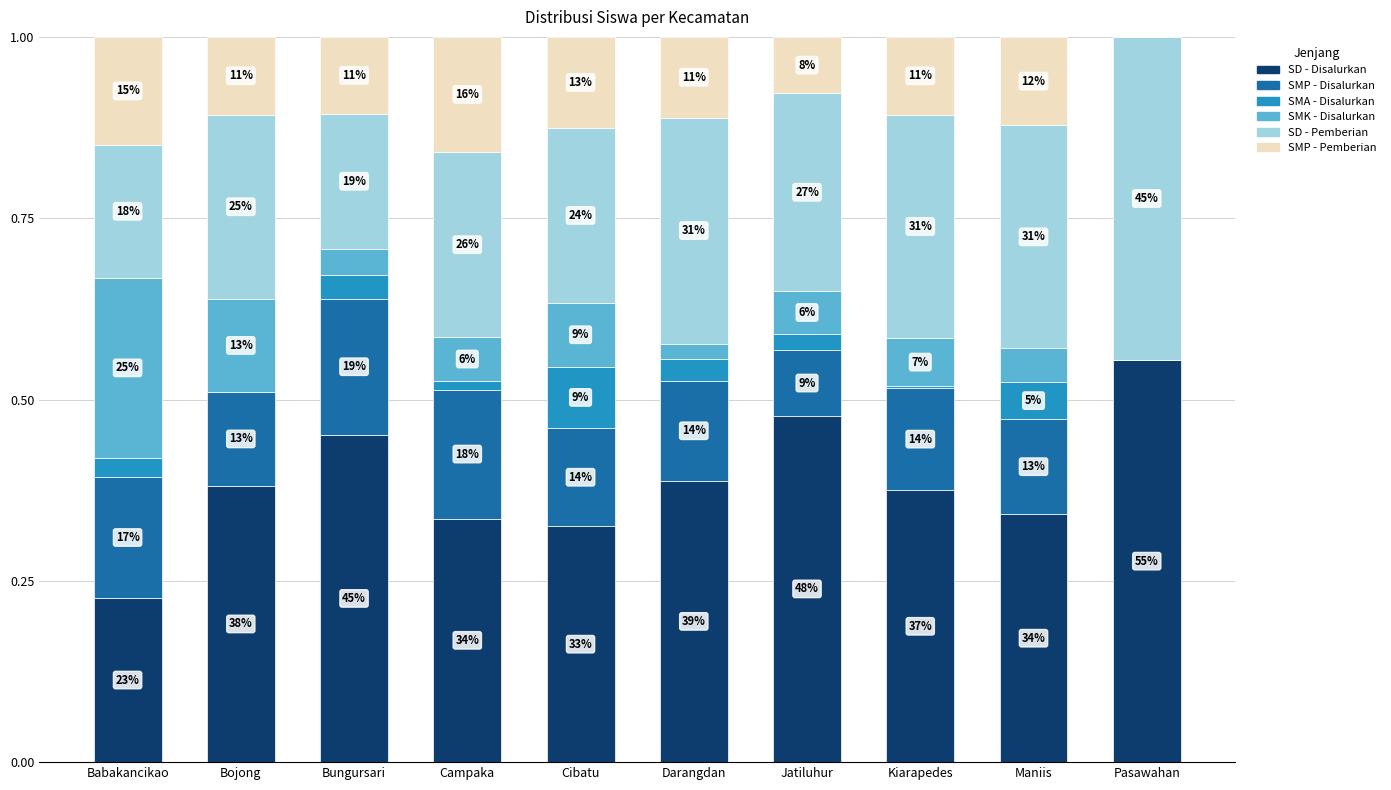

What is the label of the 8th bar from the right?

Bungursari